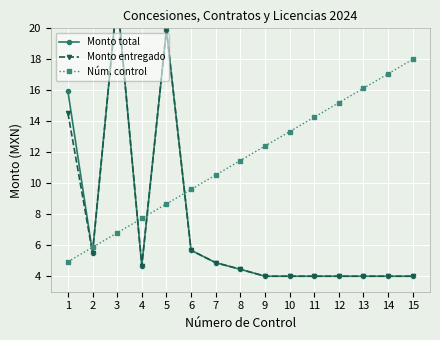

Is the value of Núm. control at 8 greater than the value of Monto entregado at 2?

Yes